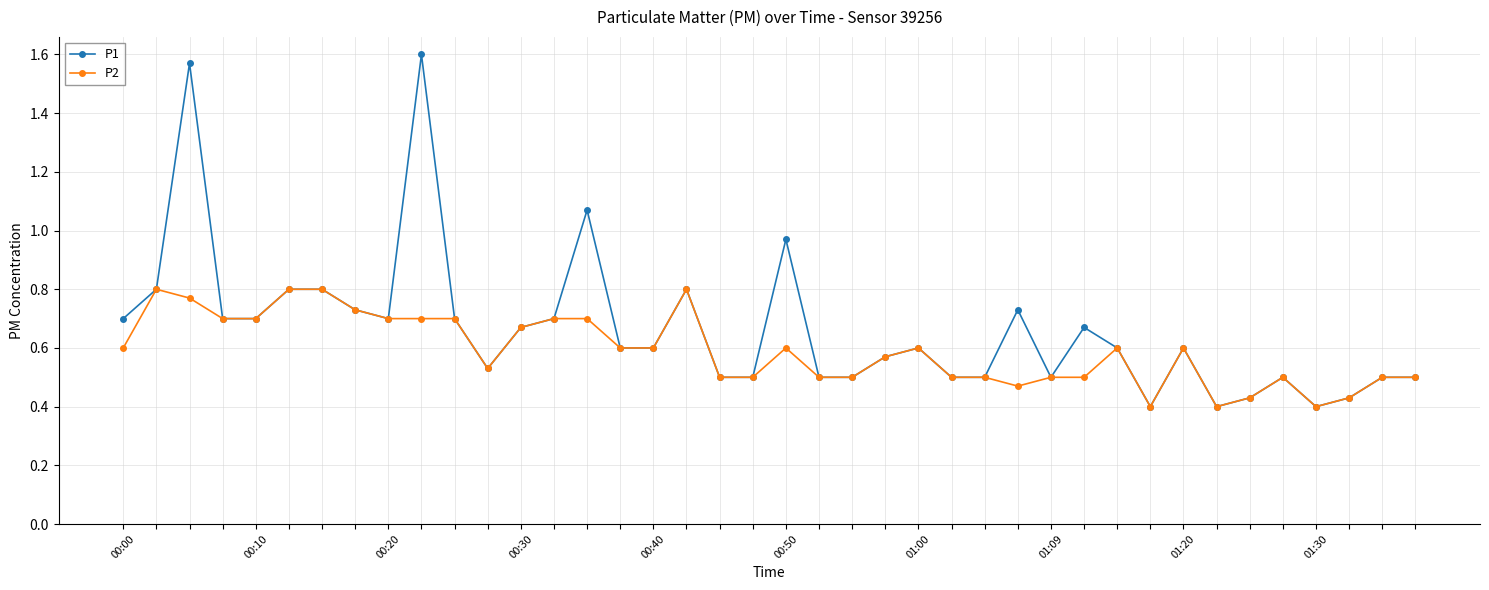

True or false: P1 has more than 2 points higher than both neighbors.

True